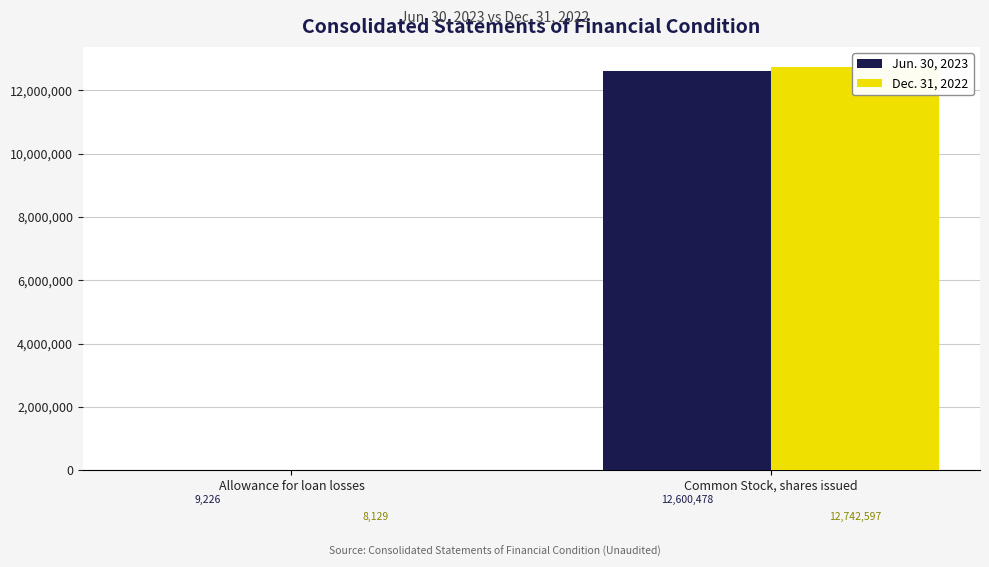

Rank the categories by Jun. 30, 2023 value from lowest to highest.

Allowance for loan losses, Common Stock, shares issued